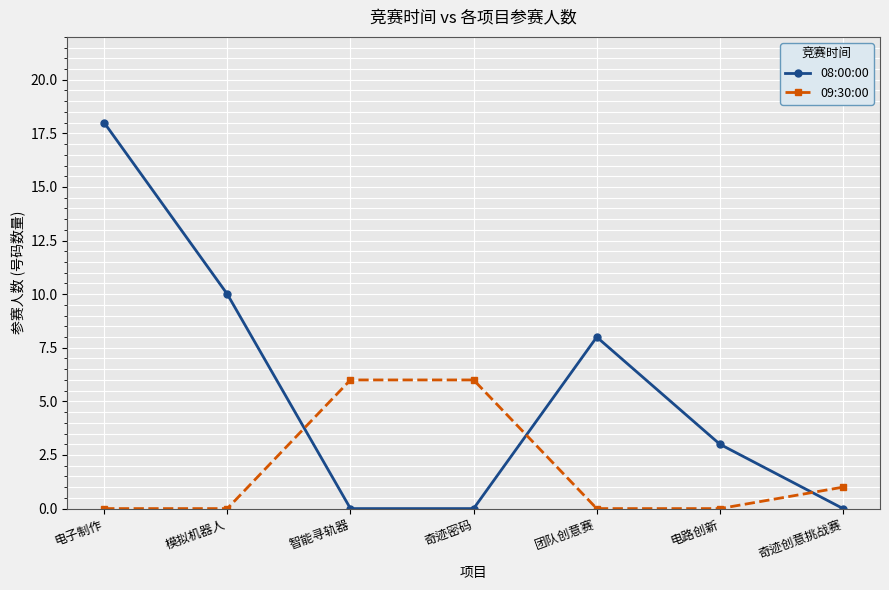

What is the approximate value of 09:30:00 at 智能寻轨器?

6